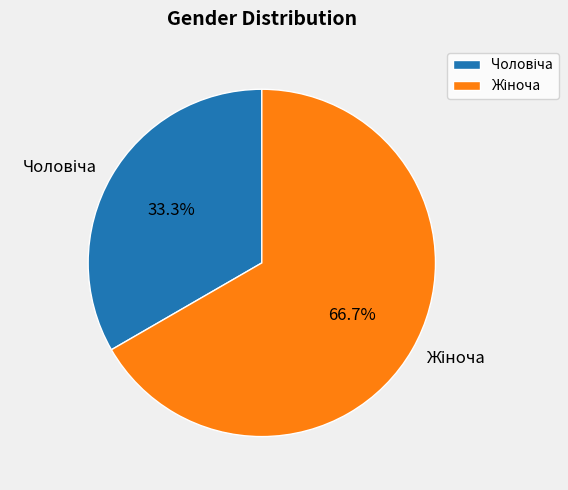

Is there any slice that represents more than half of the pie?

Yes